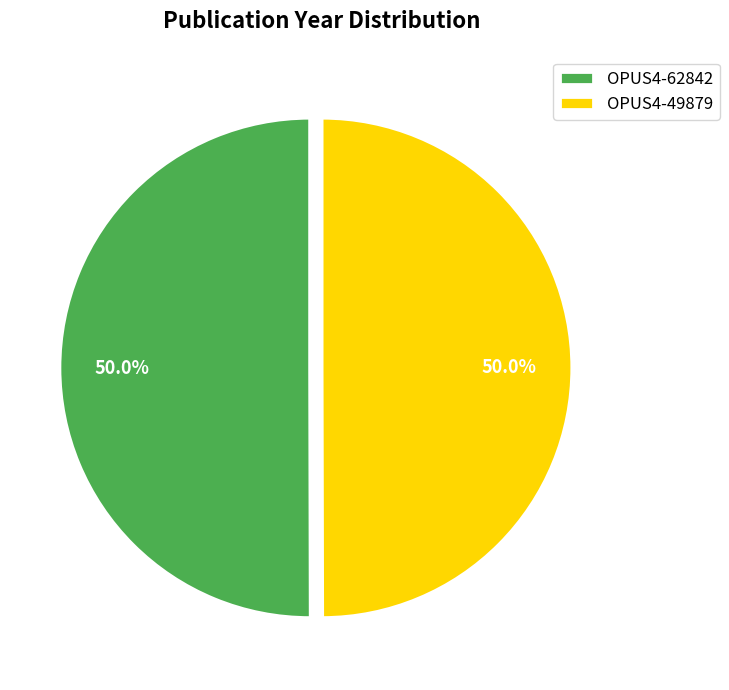

To the nearest percent, what is the average slice percentage?

50%